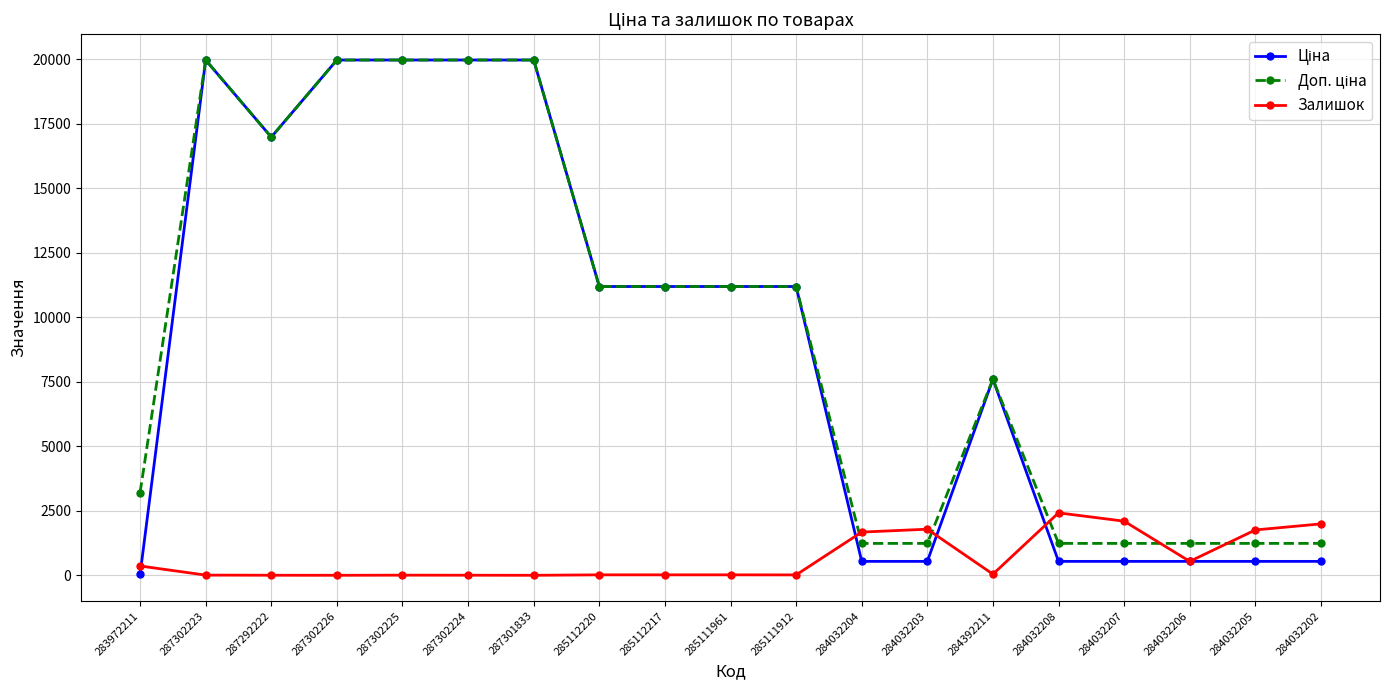

What is the label of the 3rd point from the left?

287292222